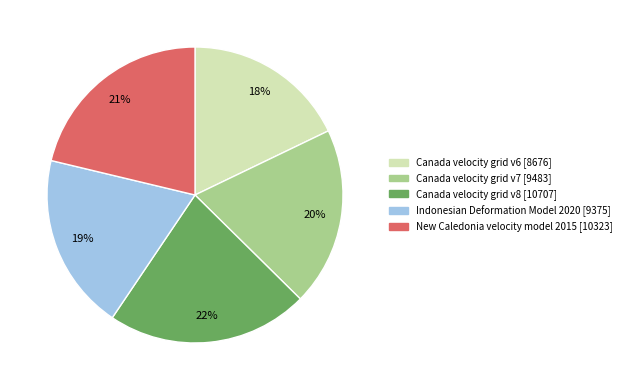

What percentage is the Canada velocity grid v8 slice, to the nearest percent?

22%